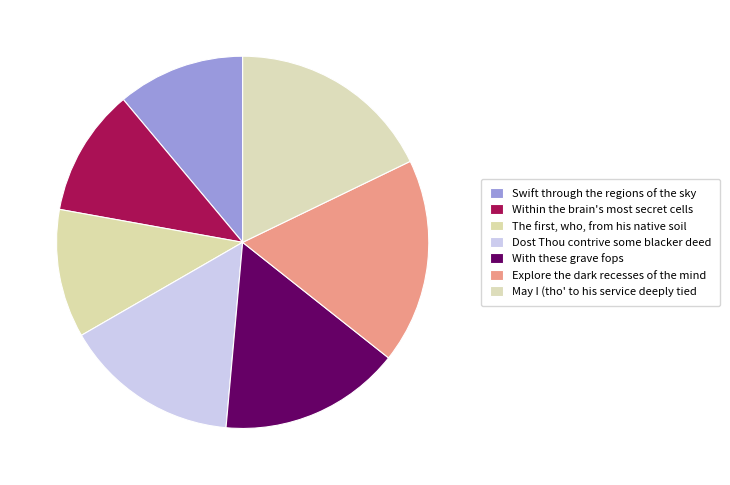

To the nearest percent, what is the combined percentage of Dost Thou contrive some blacker deed and Within the brain's most secret cells?

26%